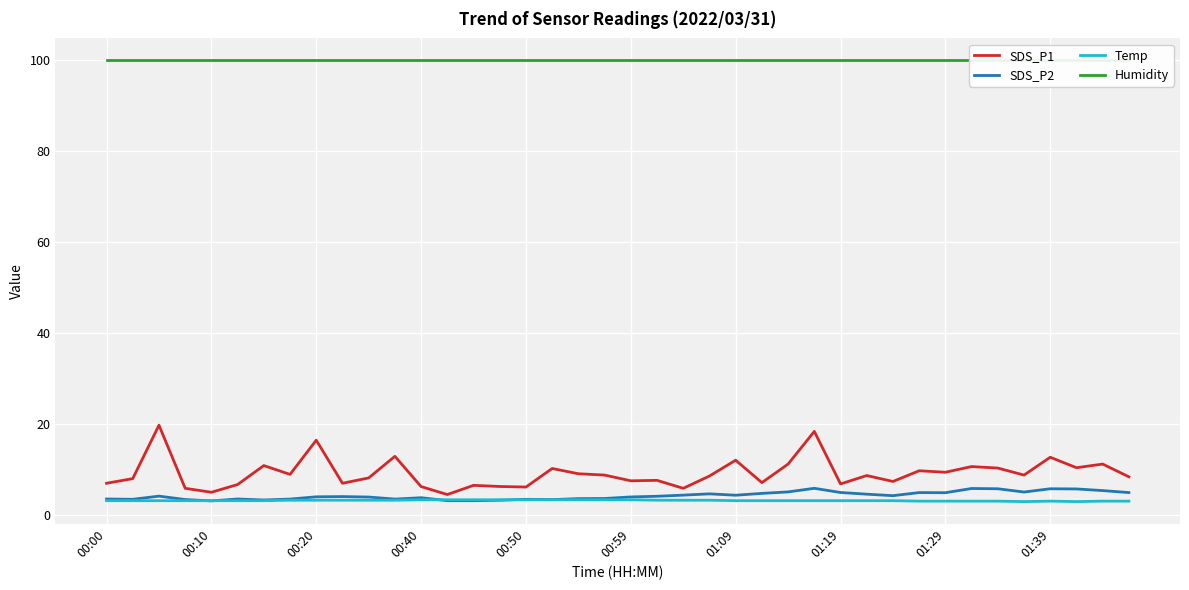

True or false: Humidity has more than 0 points higher than both neighbors.

False